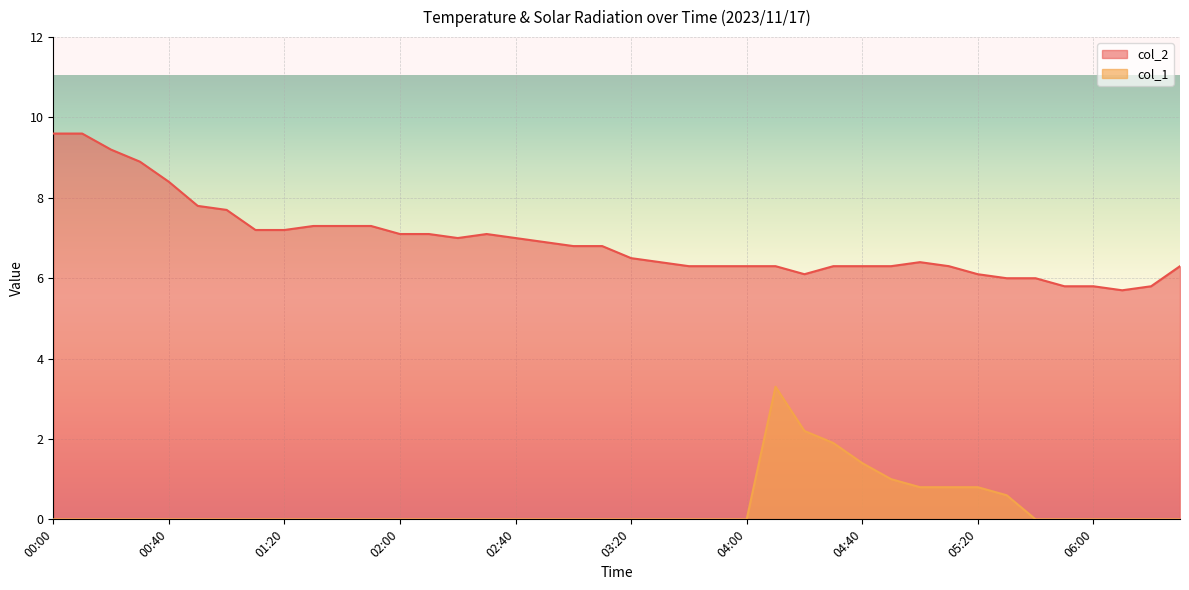

Which series has the largest total across all categories?

col_2